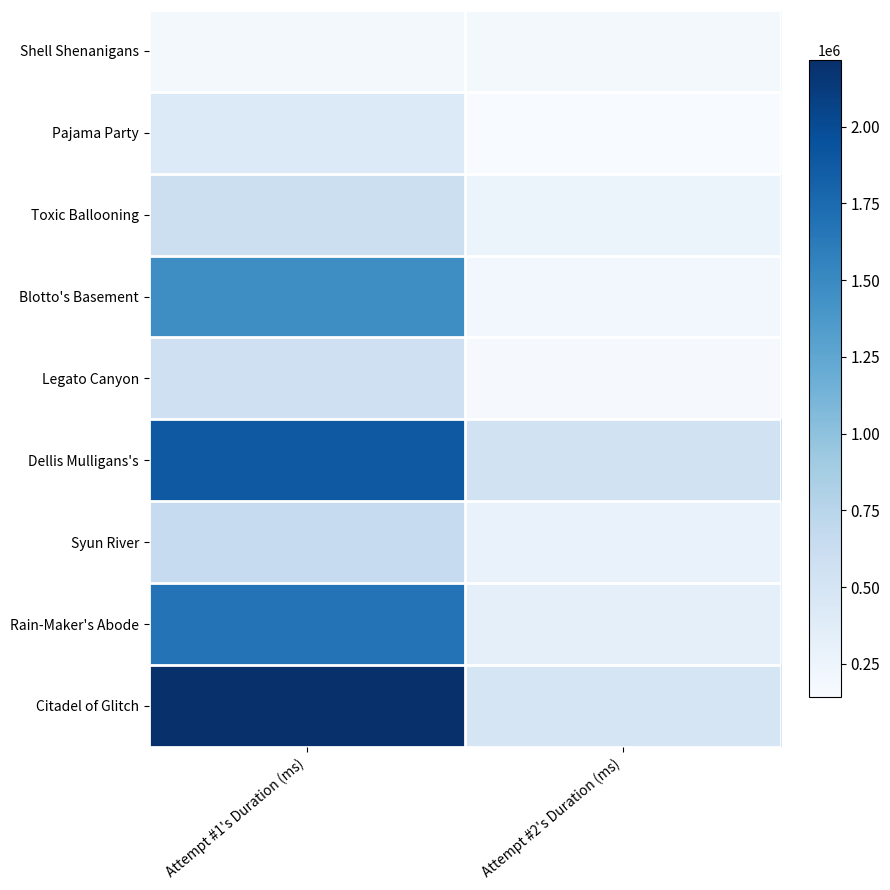

What is the difference between the highest and lowest values at Attempt #1's Duration (ms)?

2038106